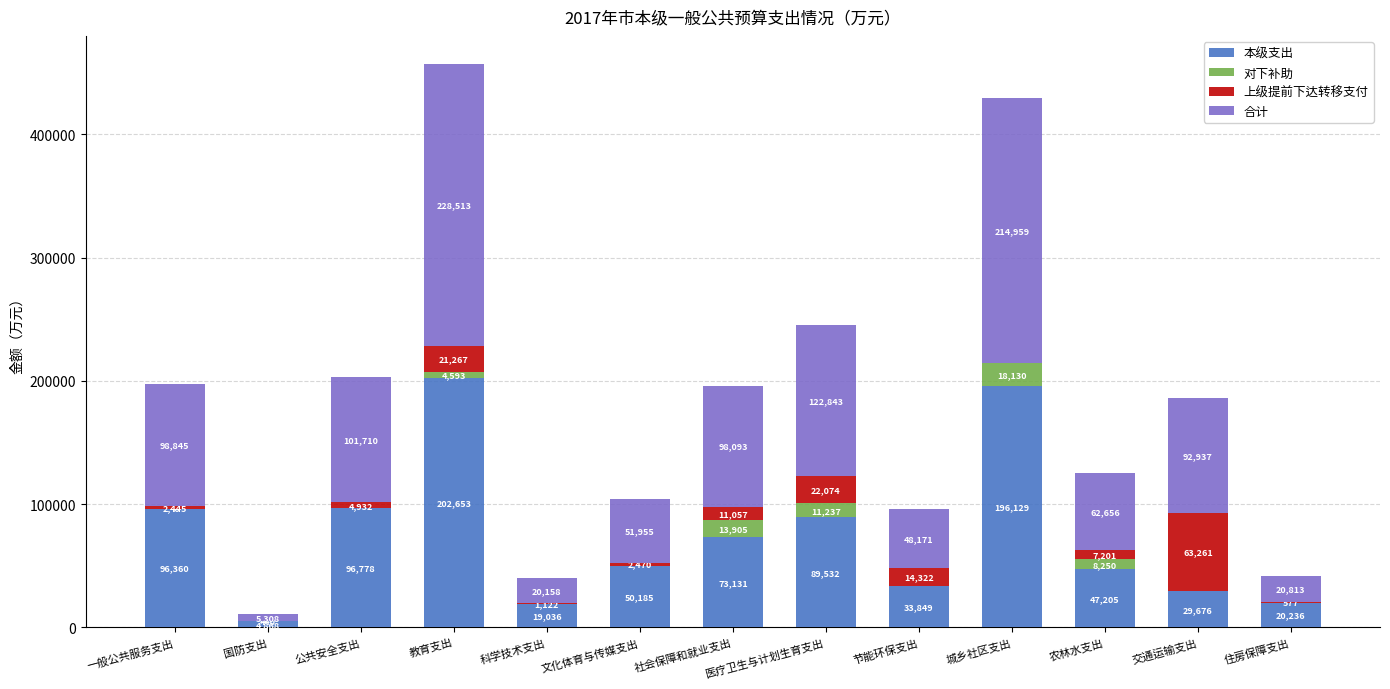

At which label is 本级支出 closest to 103760?

公共安全支出